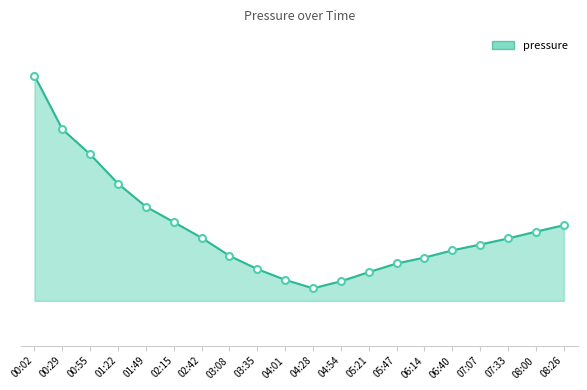

What is the difference between the values at 07:07 and 08:00?

10.2